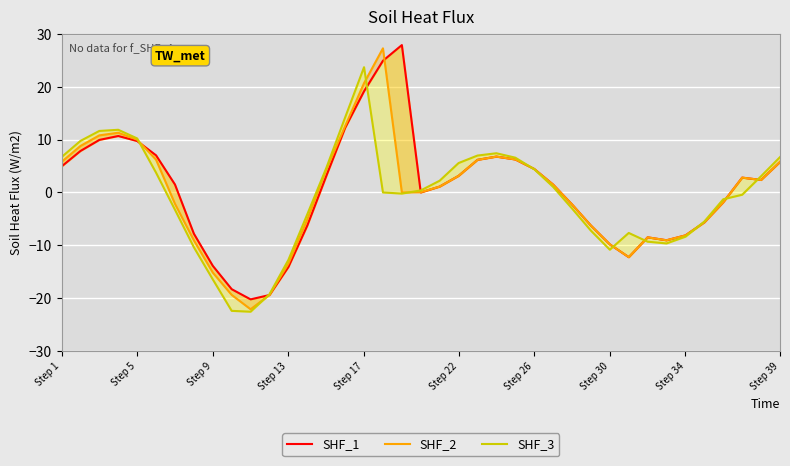

Reading left to right, list all the values displayed in this chart.

SHF_1: 4.9	7.8	9.9	10.7	9.7	7.0	1.5	-7.8	-13.9	-18.3	-20.2	-19.4	-14.1	-6.2	3.1	12.2	19.1	24.9	27.9	-0.0	1.1	3.1	6.2	6.8	6.2	4.4	1.5	-2.3	-6.3	-9.8	-12.2	-8.5	-9.0	-8.1	-5.6	-1.8	2.8	2.4	5.8
SHF_2: 5.8	8.8	10.8	11.3	10.0	6.2	-2.1	-9.1	-15.1	-19.4	-22.1	-19.4	-13.5	-5.1	4.3	12.5	20.7	27.2	-0.0	0.0	1.1	3.1	6.2	6.8	6.2	4.4	1.5	-2.3	-6.3	-9.8	-12.2	-8.5	-9.0	-8.1	-5.6	-1.8	2.8	2.4	5.8
SHF_3: 6.7	9.7	11.6	11.9	10.2	3.7	-3.3	-10.4	-16.4	-22.4	-22.5	-19.2	-12.7	-4.1	4.6	14.2	23.7	-0.0	-0.2	0.4	2.2	5.6	7.0	7.4	6.6	4.4	1.1	-3.0	-7.2	-10.8	-7.7	-9.3	-9.6	-8.4	-5.5	-1.3	-0.4	3.1	6.7